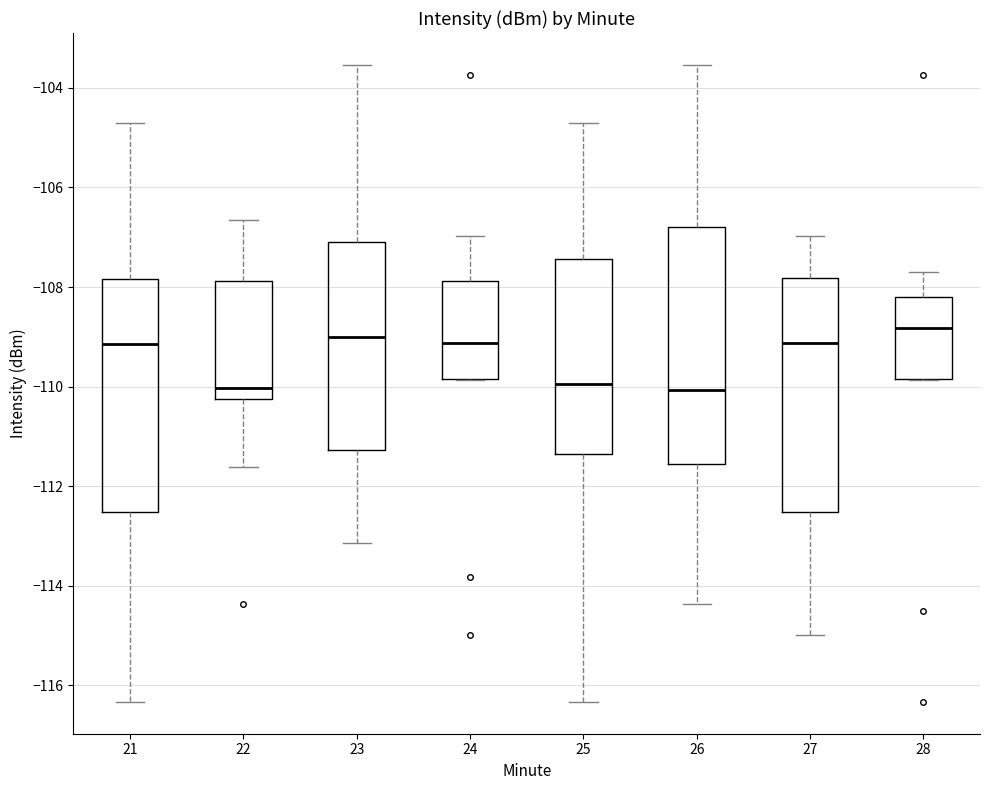

Reading left to right, read every box against the y-axis: the position of its median line, the range the box covers, and the ends of its whiskers. The values are not printed on the chart, so give them approximately, as read against the axis.

21: median -109.2, box -112.6 to -107.8, whiskers -116.4 to -104.8
22: median -110.0, box -110.2 to -107.8, whiskers -111.6 to -106.6
23: median -109.0, box -111.2 to -107.0, whiskers -113.2 to -103.6
24: median -109.2, box -109.8 to -107.8, whiskers -109.8 to -107.0
25: median -110.0, box -111.4 to -107.4, whiskers -116.4 to -104.8
26: median -110.0, box -111.6 to -106.8, whiskers -114.4 to -103.6
27: median -109.2, box -112.6 to -107.8, whiskers -115.0 to -107.0
28: median -108.8, box -109.8 to -108.2, whiskers -109.8 to -107.6